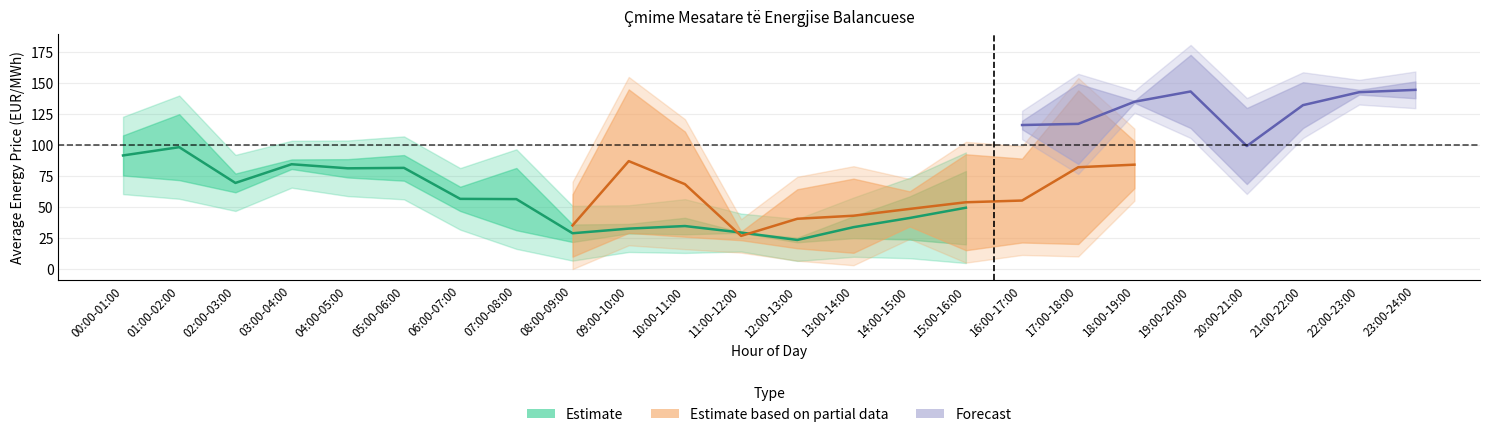

What is the label of the 14th point from the left?

13